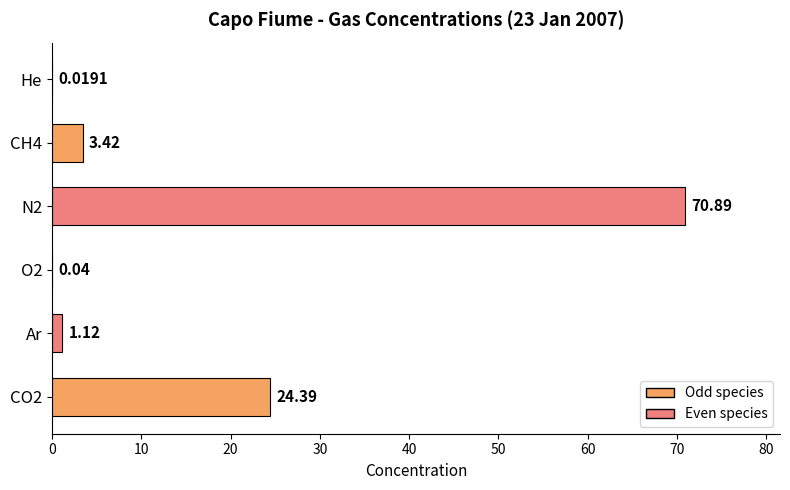

What is the sum of all values?

99.9